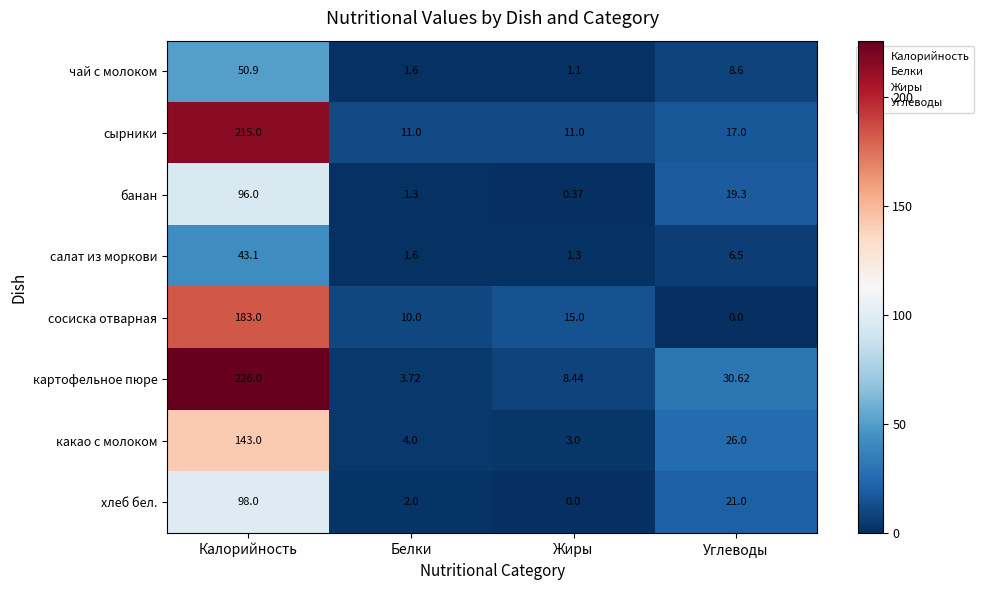

How many data points does each series have?

4